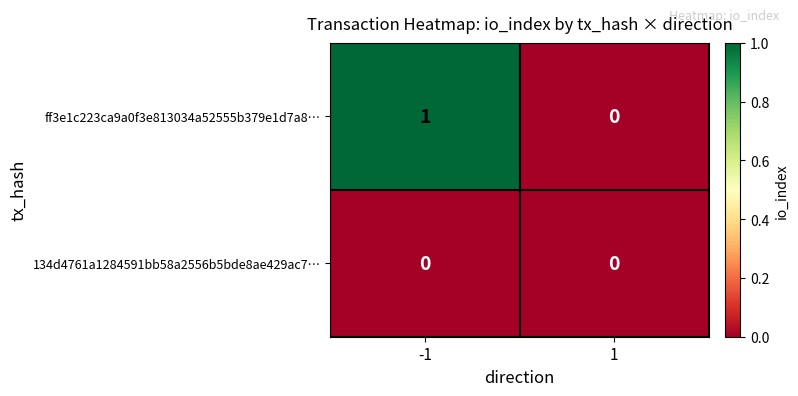

Which series has the largest total across all categories?

ff3e1c223ca9a0f3e813034a52555b379e1d7a8…